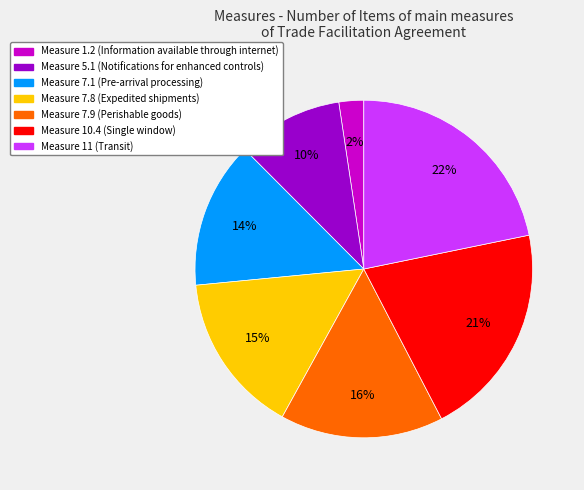

Count the number of slices in the pie.

7